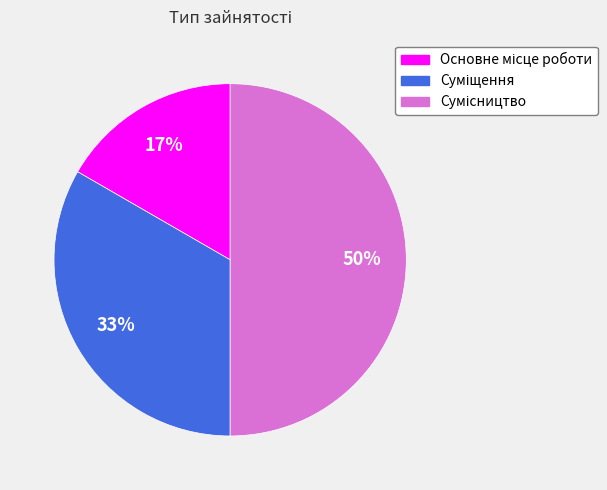

To the nearest percent, what is the difference between the largest and smallest slice percentages?

33%